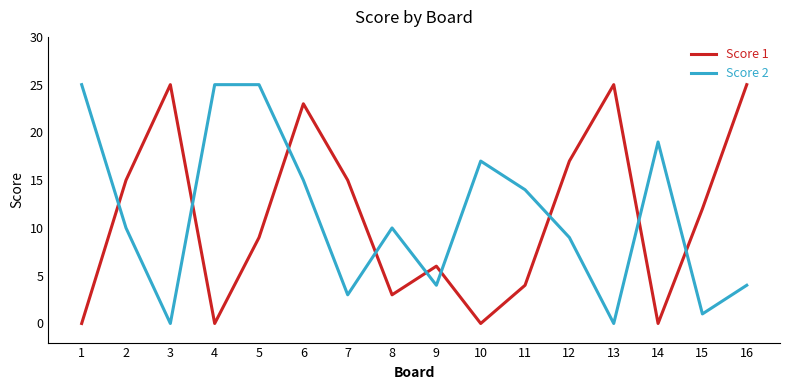

What is the maximum value for Score 2?

25